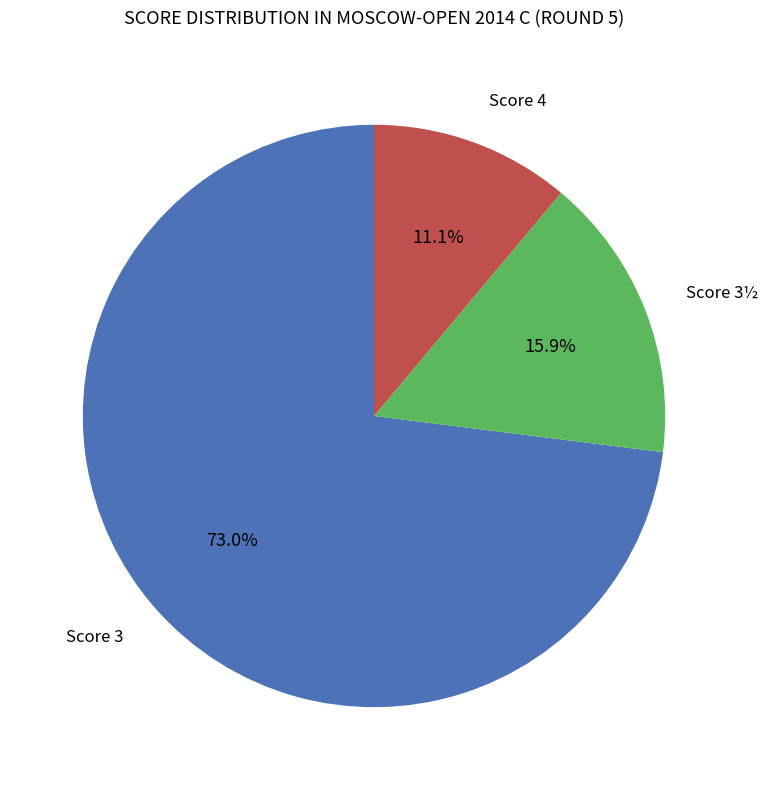

How many segments does this pie chart have?

3